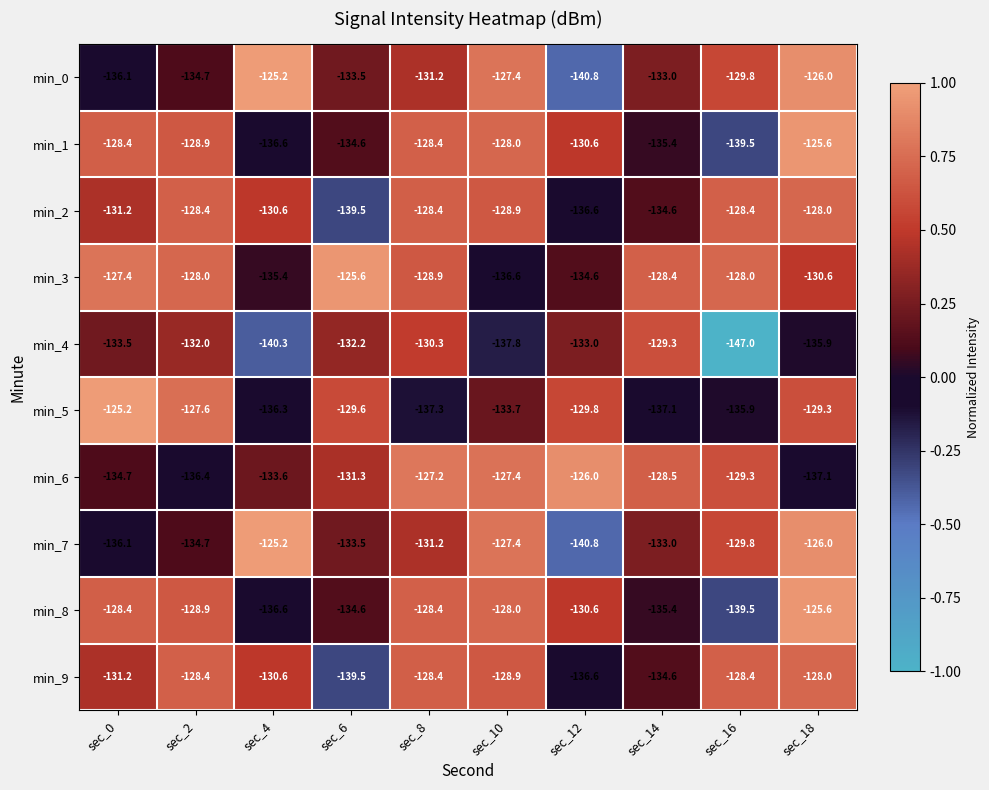

What is the difference between the maximum and minimum values in the min_9 series?

11.5